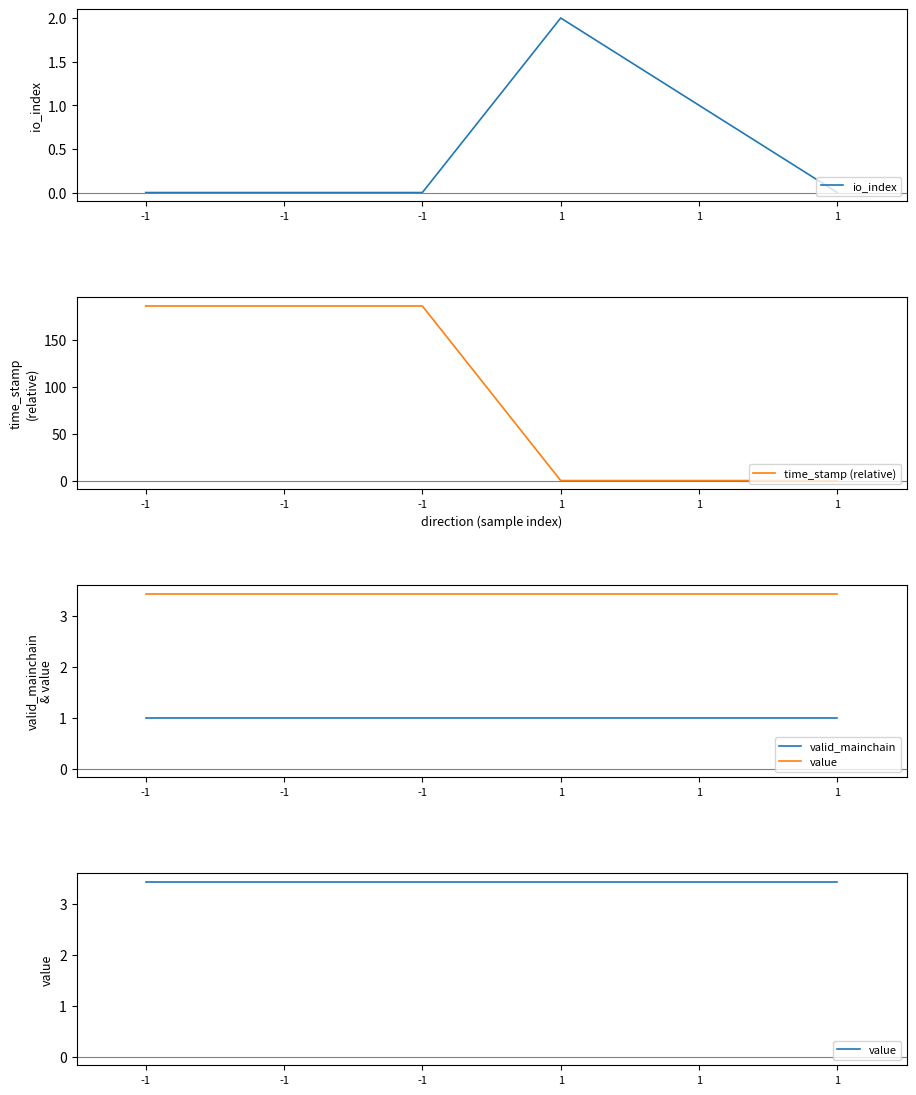

What is the sum of the io_index values at 1 and -1?

1.0